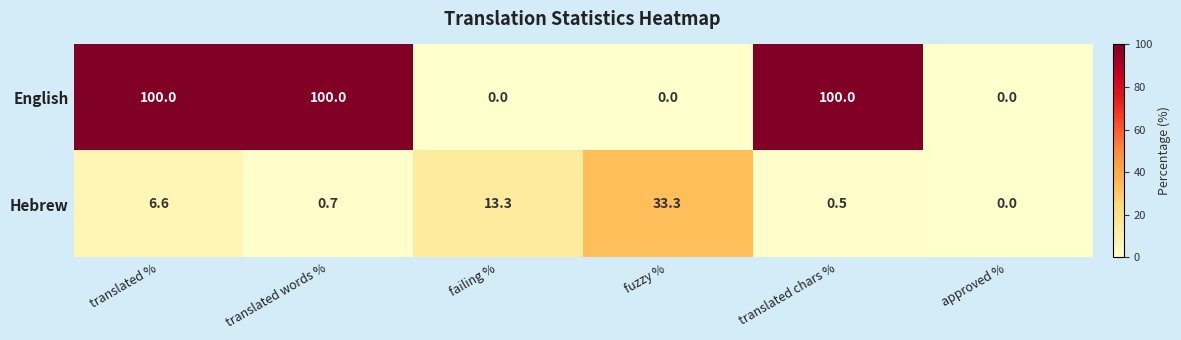

The Hebrew series shows -15.7 at approved %. True or false?

False